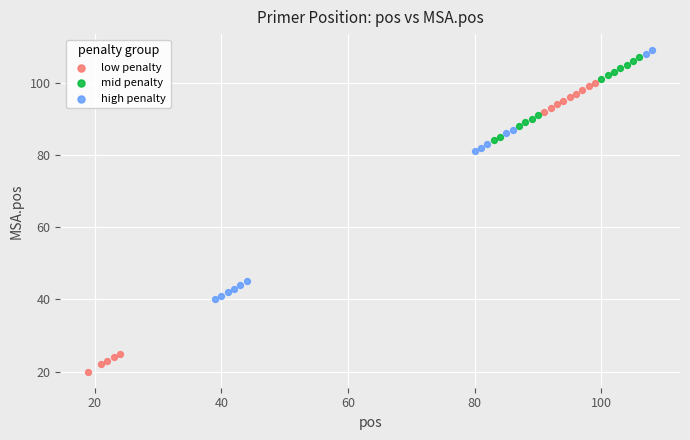

Which series reaches the minimum Y coordinate?

low penalty